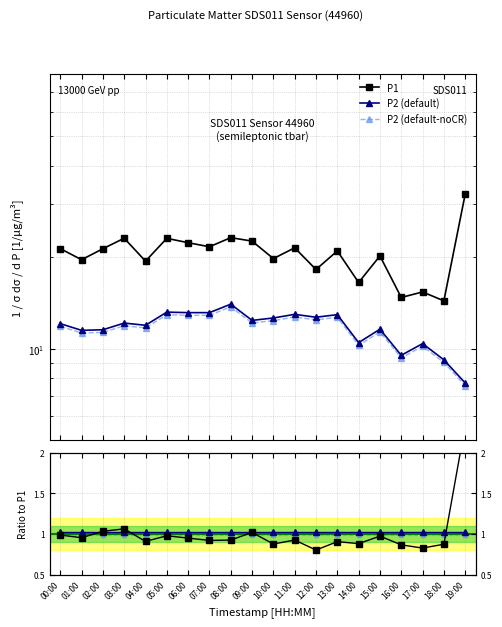

What is the difference between the P1 values at 00:00 and 18:00?

7.0